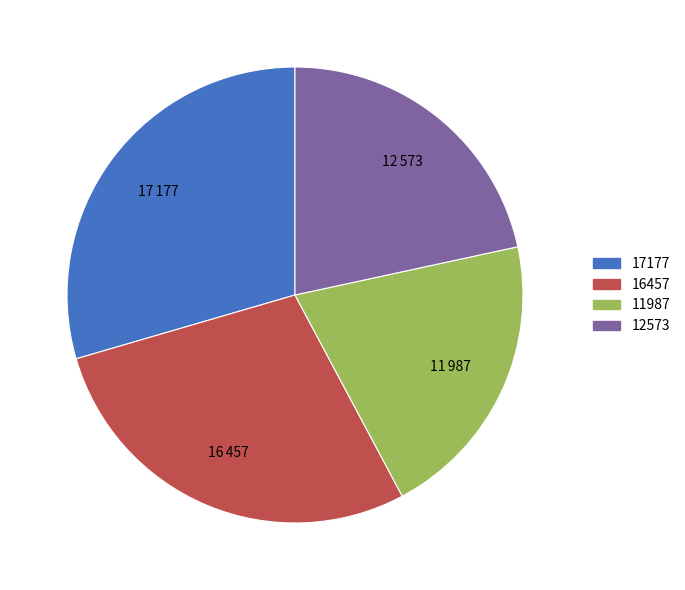

The 12573 slice represents 22% of the pie. True or false?

True